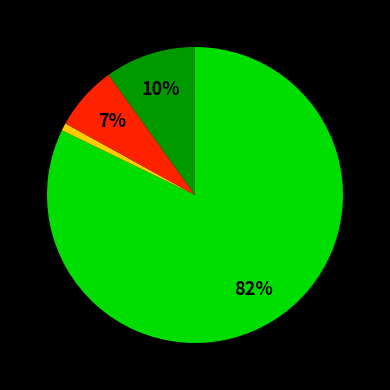

How many segments does this pie chart have?

4